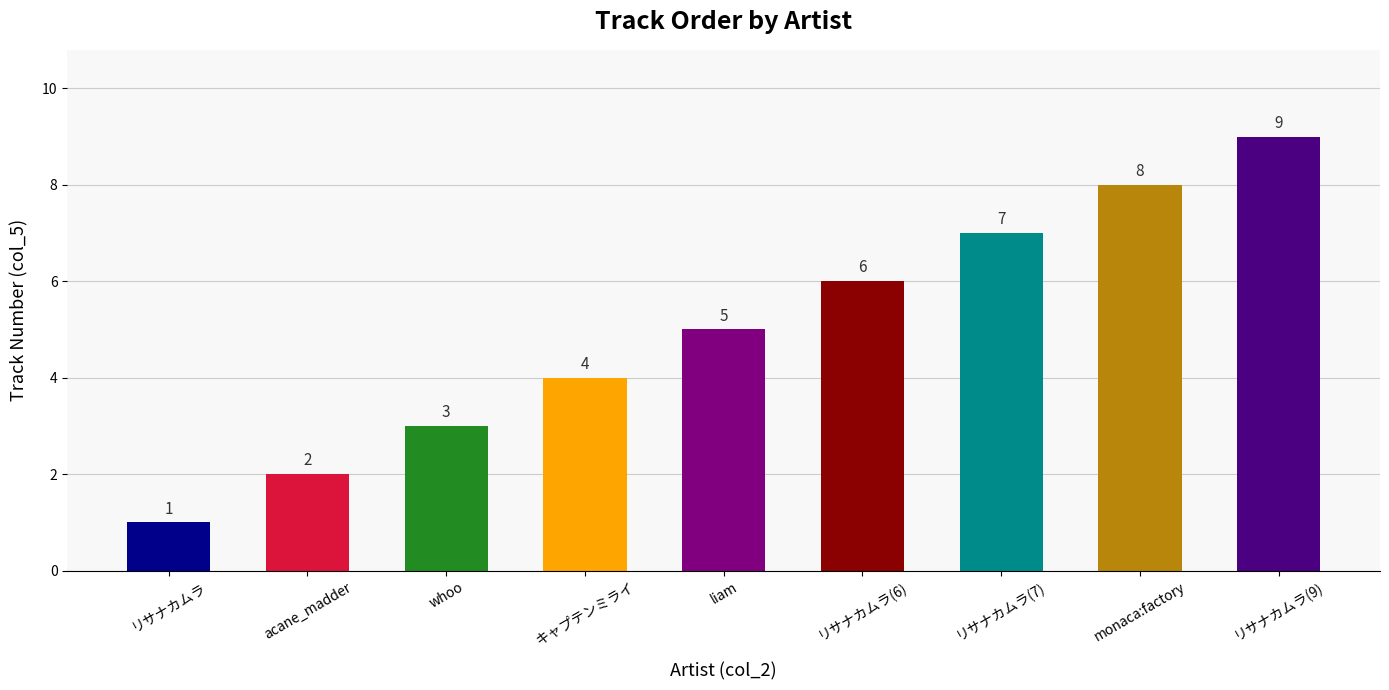

Is it true that the value at リサナカムラ(7) is 2?

False